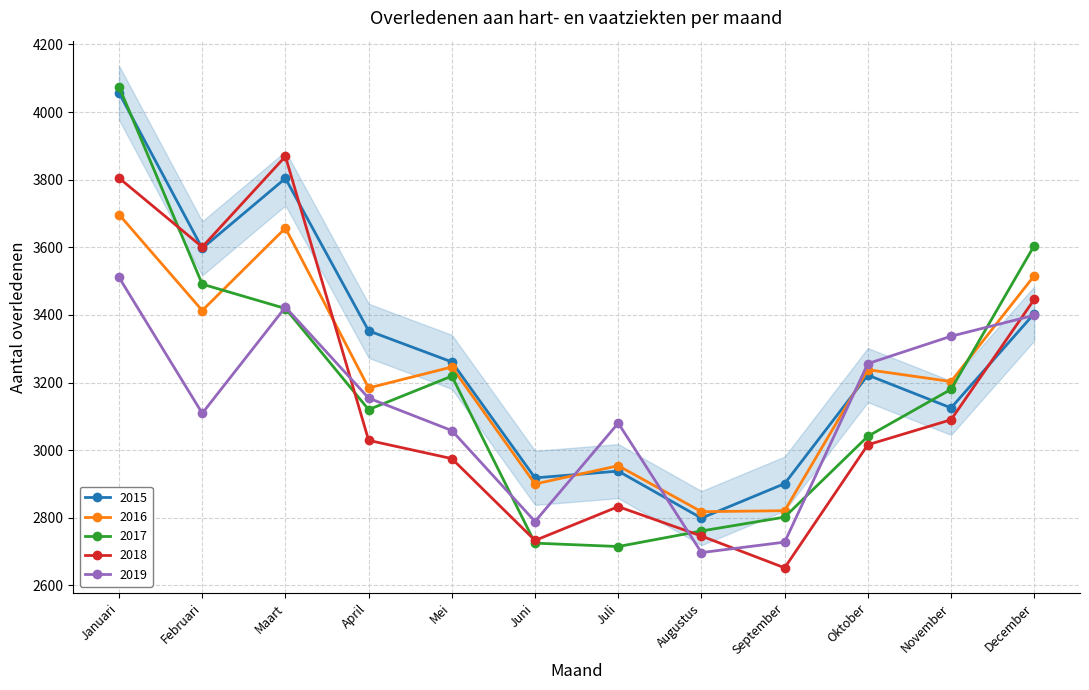

Is it true that 2016 equals 3238 at Oktober?

True